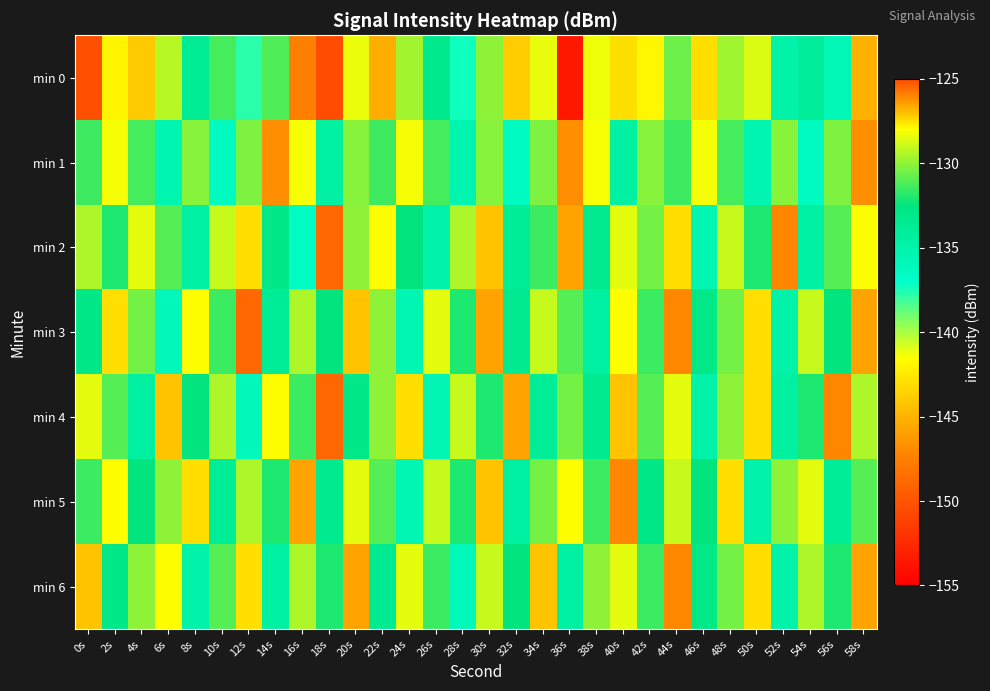

Rank the series at 14s from lowest to highest value.

min 6, min 3, min 2, min 5, min 0, min 4, min 1